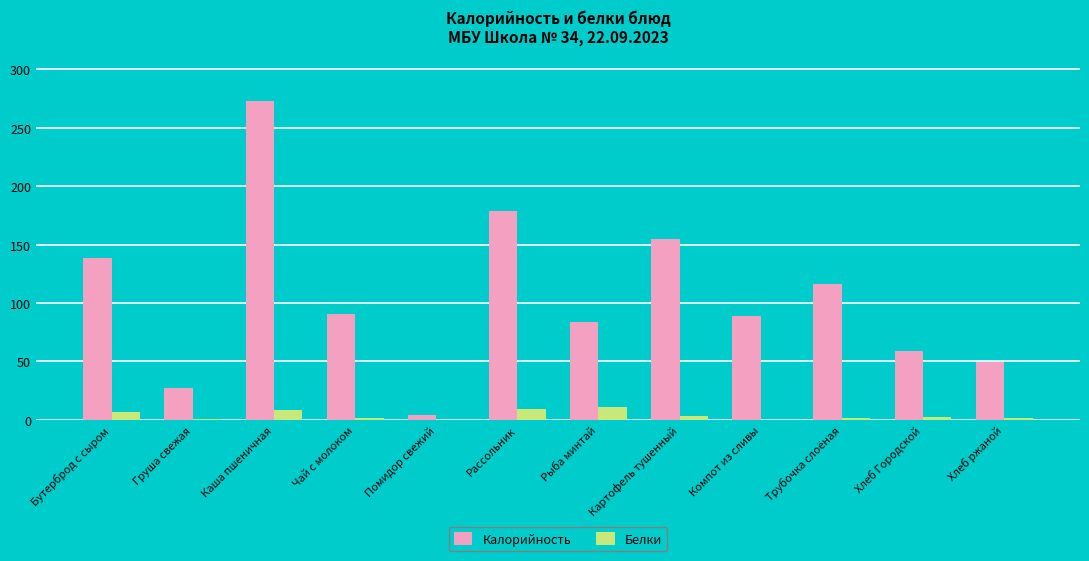

Where does the Белки series first go above 1?

Бутерброд с сыром